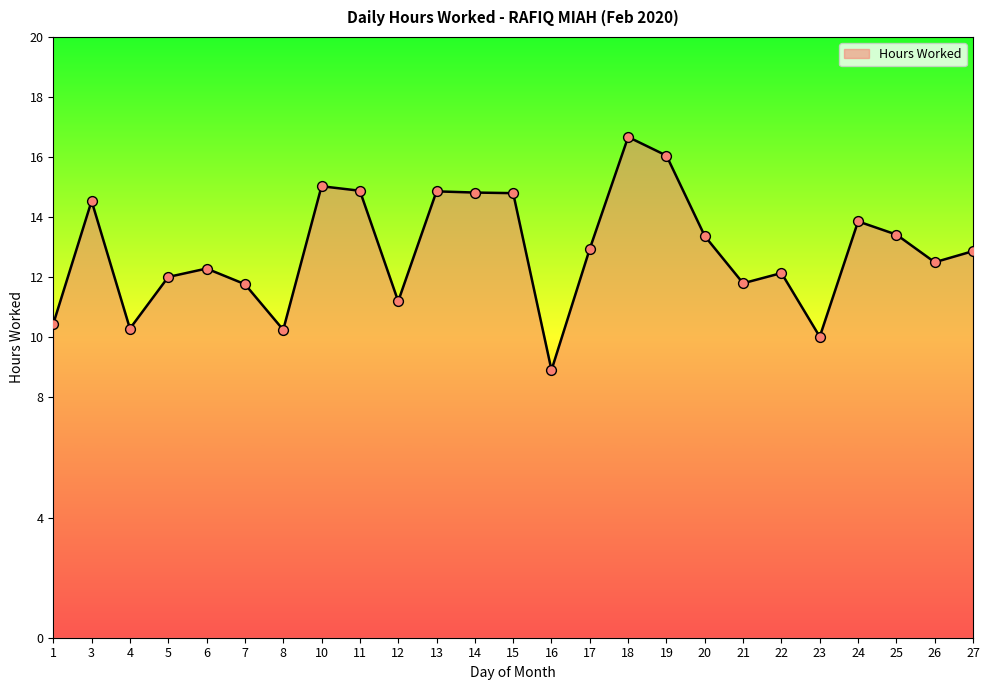

Between 15 and 10, which is larger?

10